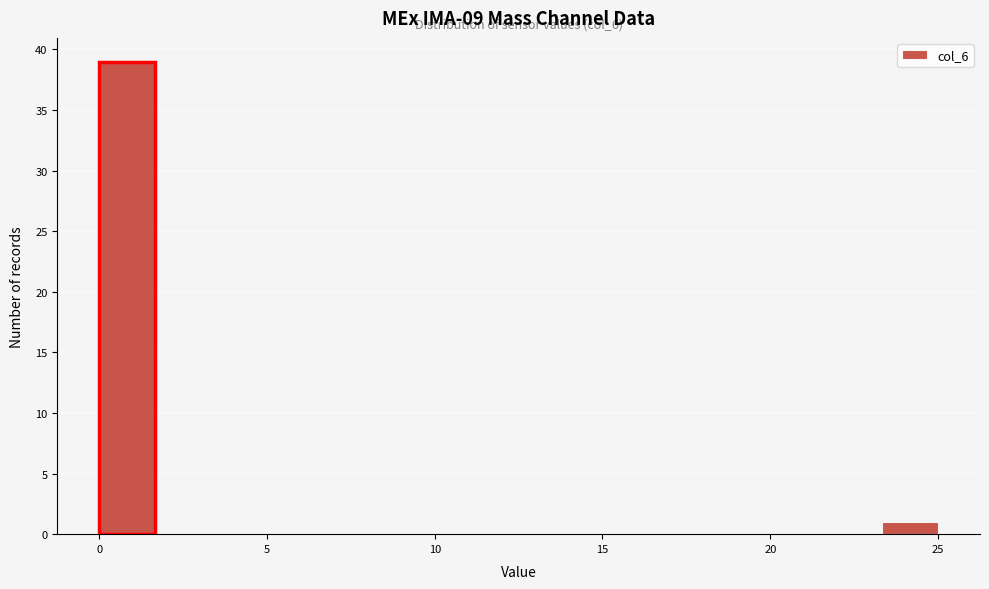

Read against the x-axis, roughly where is the centre of the tallest bar?

1.0